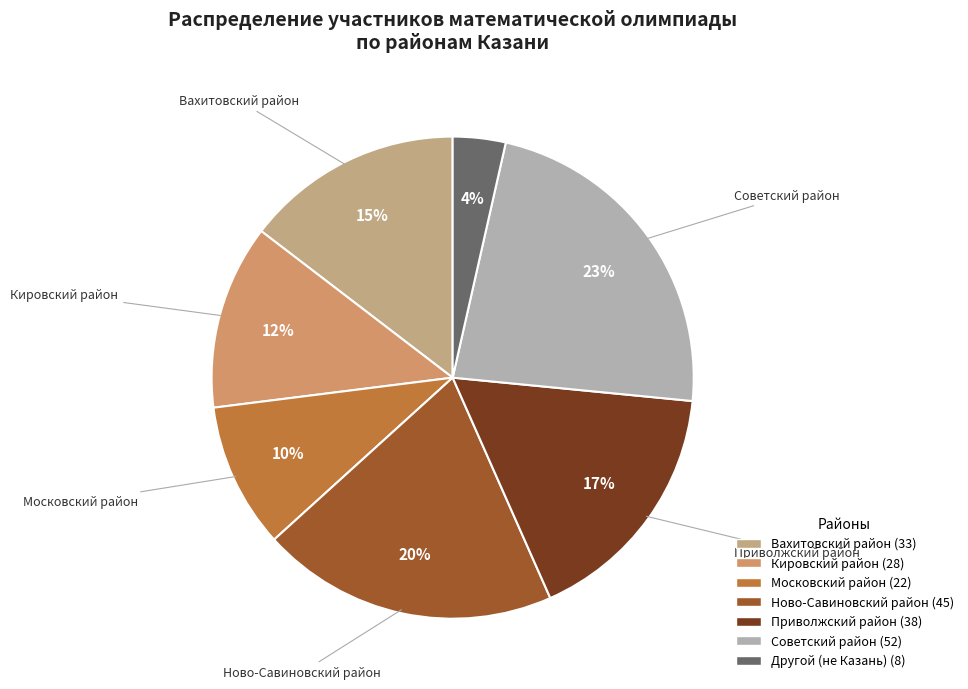

How many slices are in this pie chart?

7